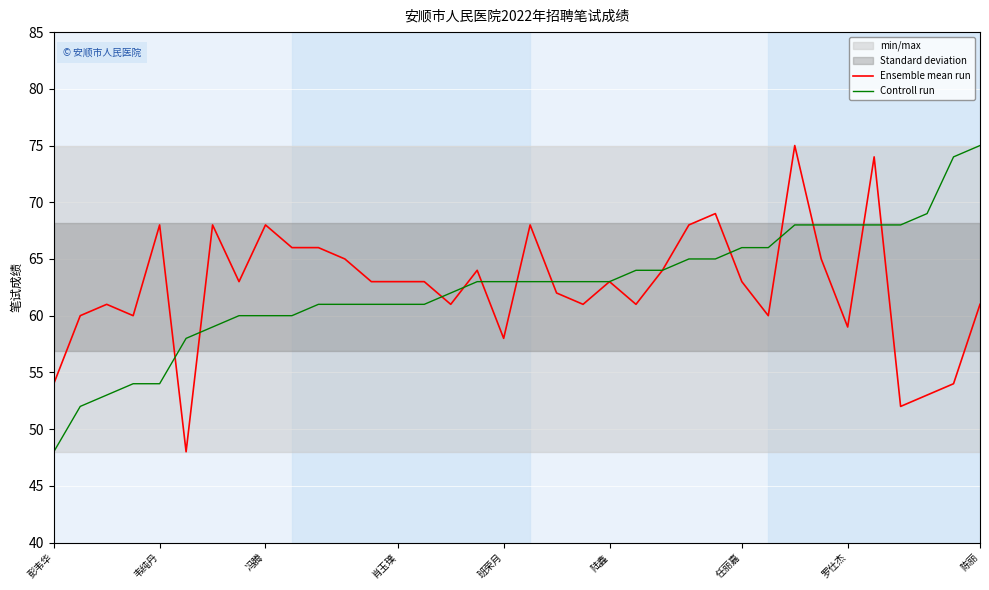

What is the minimum value for Ensemble mean run?

48